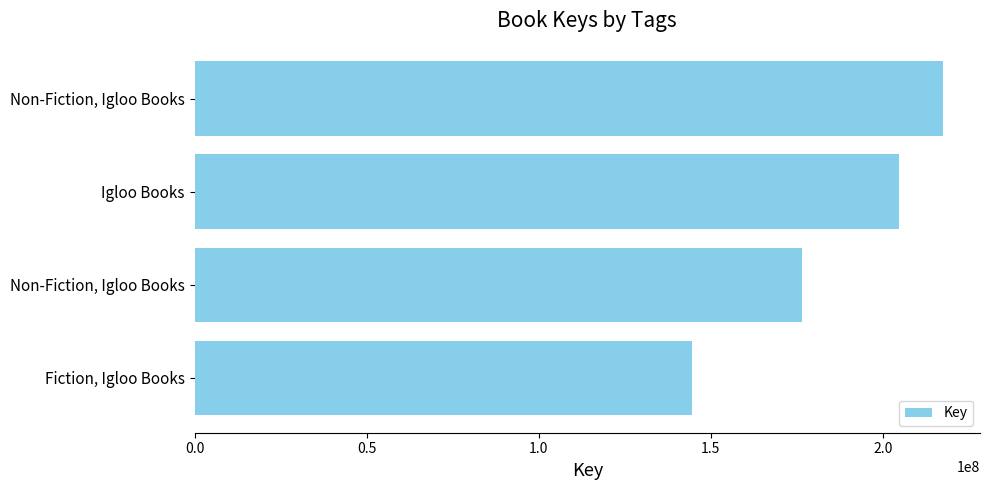

Are the bars grouped side by side (vs. stacked)?

No